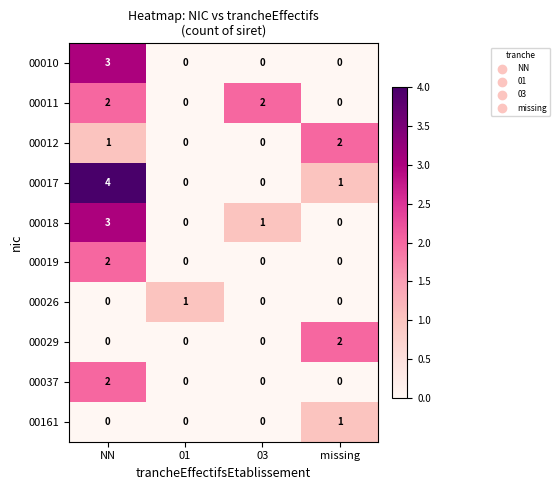

Which series has the widest spread of values?

00017